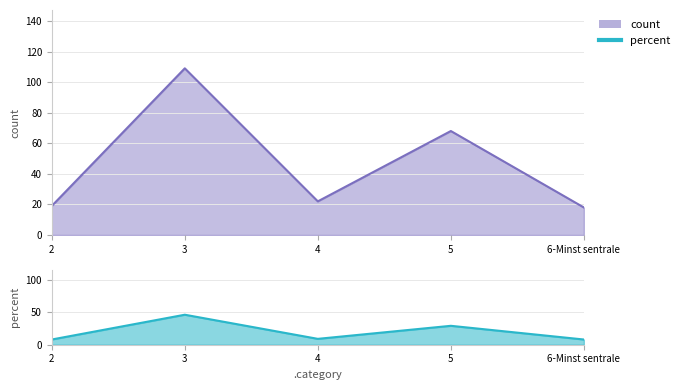

Where does the count series first go above 22?

3